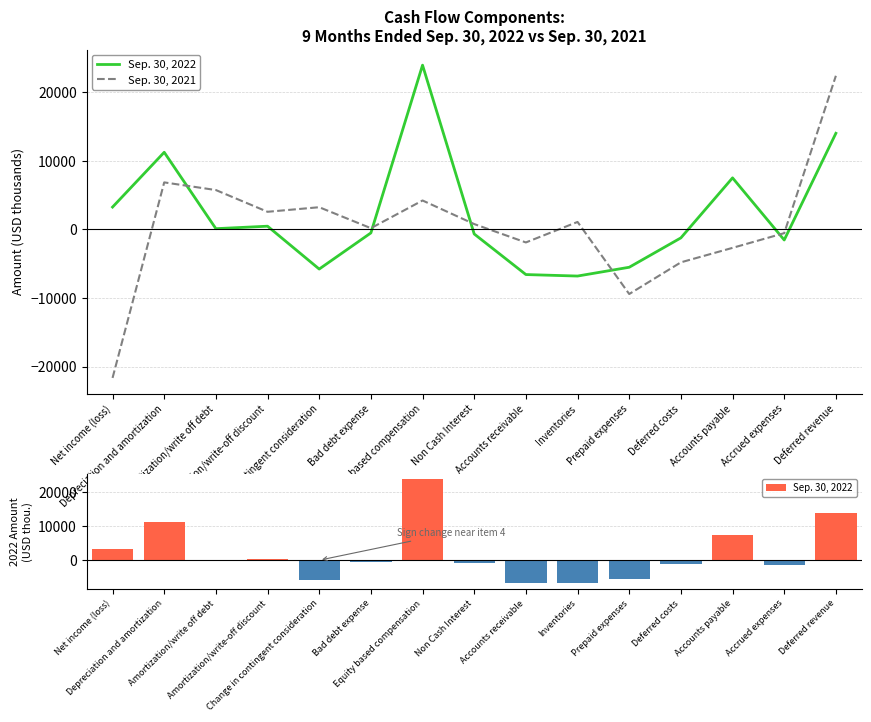

Between Bad debt expense and Accrued expenses, which is larger?

Bad debt expense